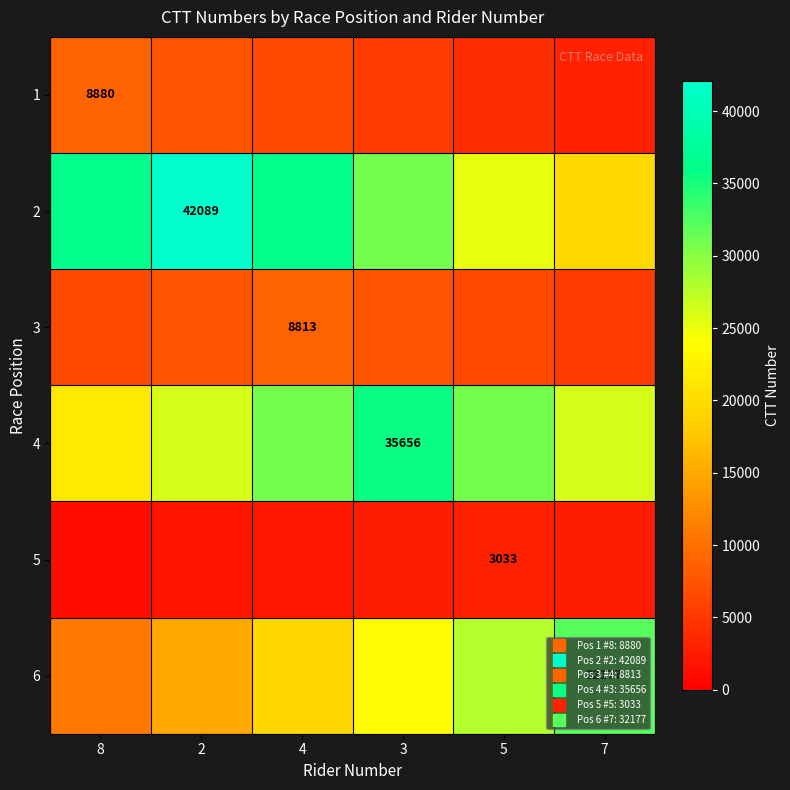

What is the difference between the maximum and minimum values in the 6 series?

21451.3